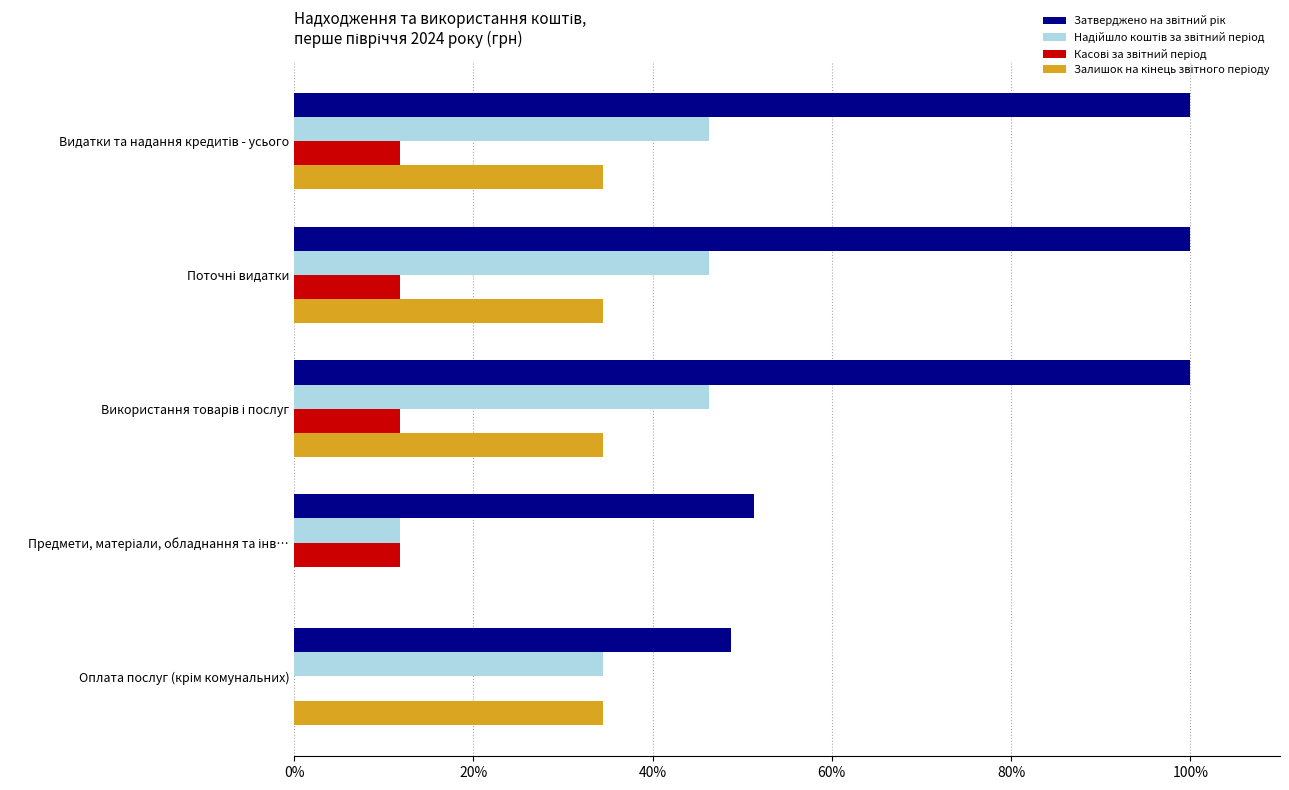

What is the maximum value shown in the chart?

100.0